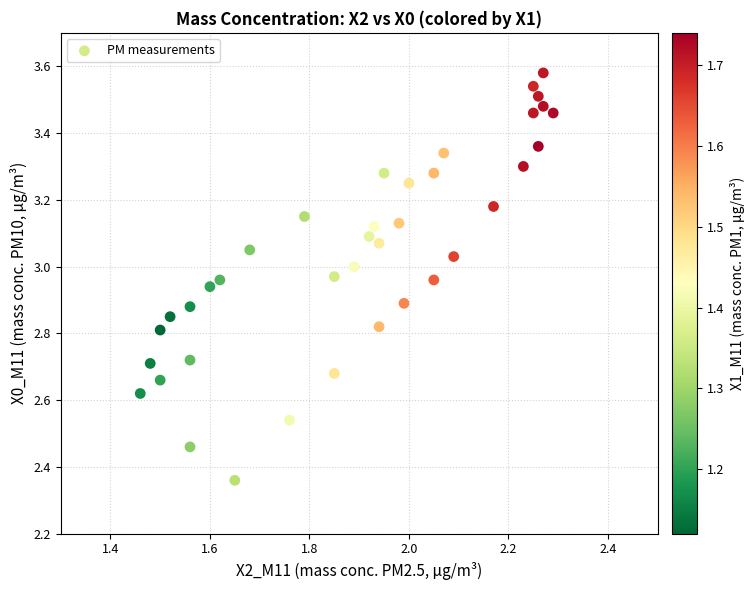

What is the range of Y values (max minus min)?

1.2